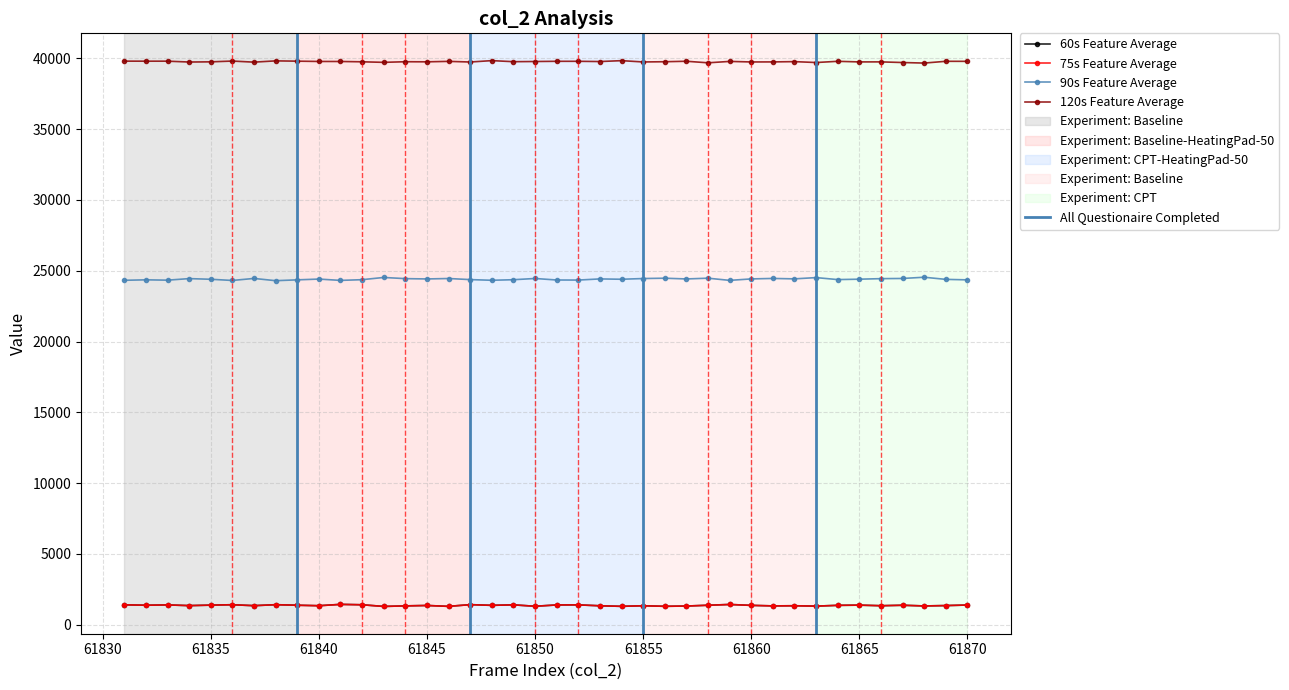

Which series has the largest range (max minus min)?

90s Feature Average